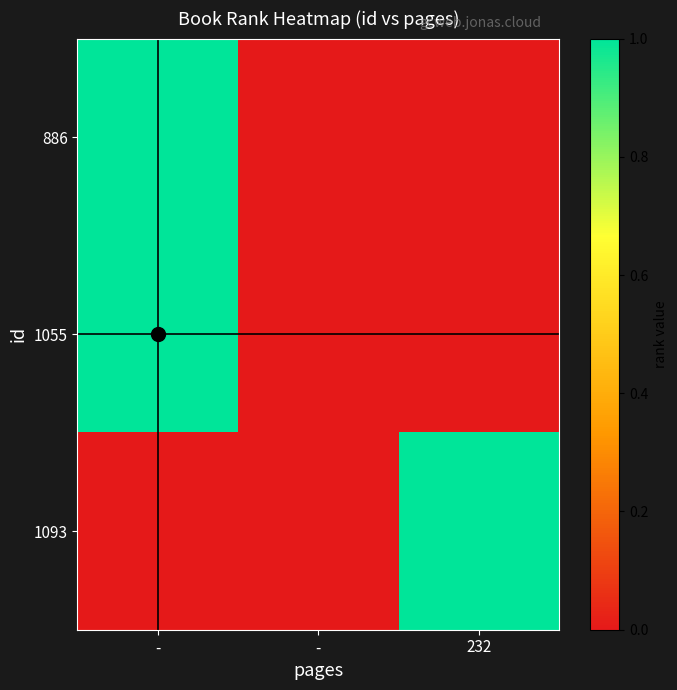

List the series in order of their peak value, lowest first.

886, 1055, 1093